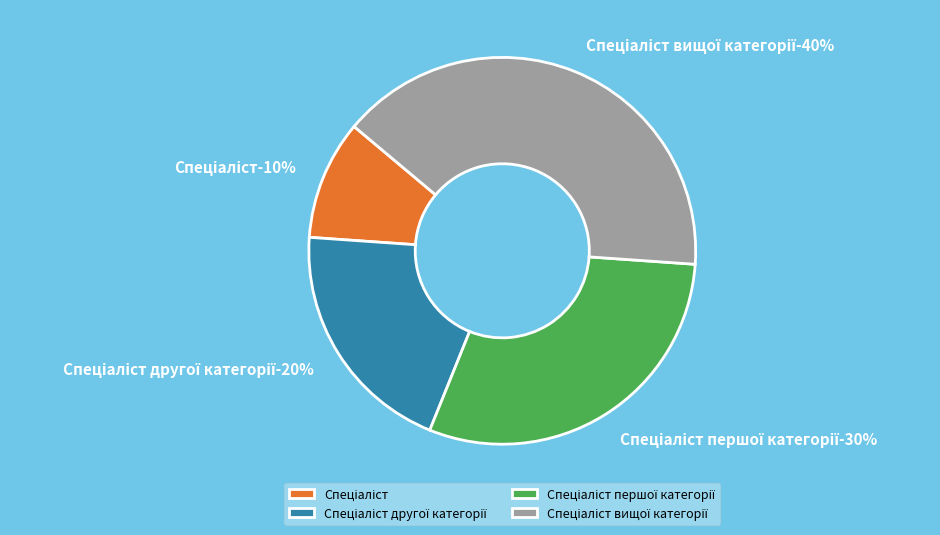

Do Спеціаліст вищої категорії and Спеціаліст першої категорії together represent more than half of the pie?

Yes